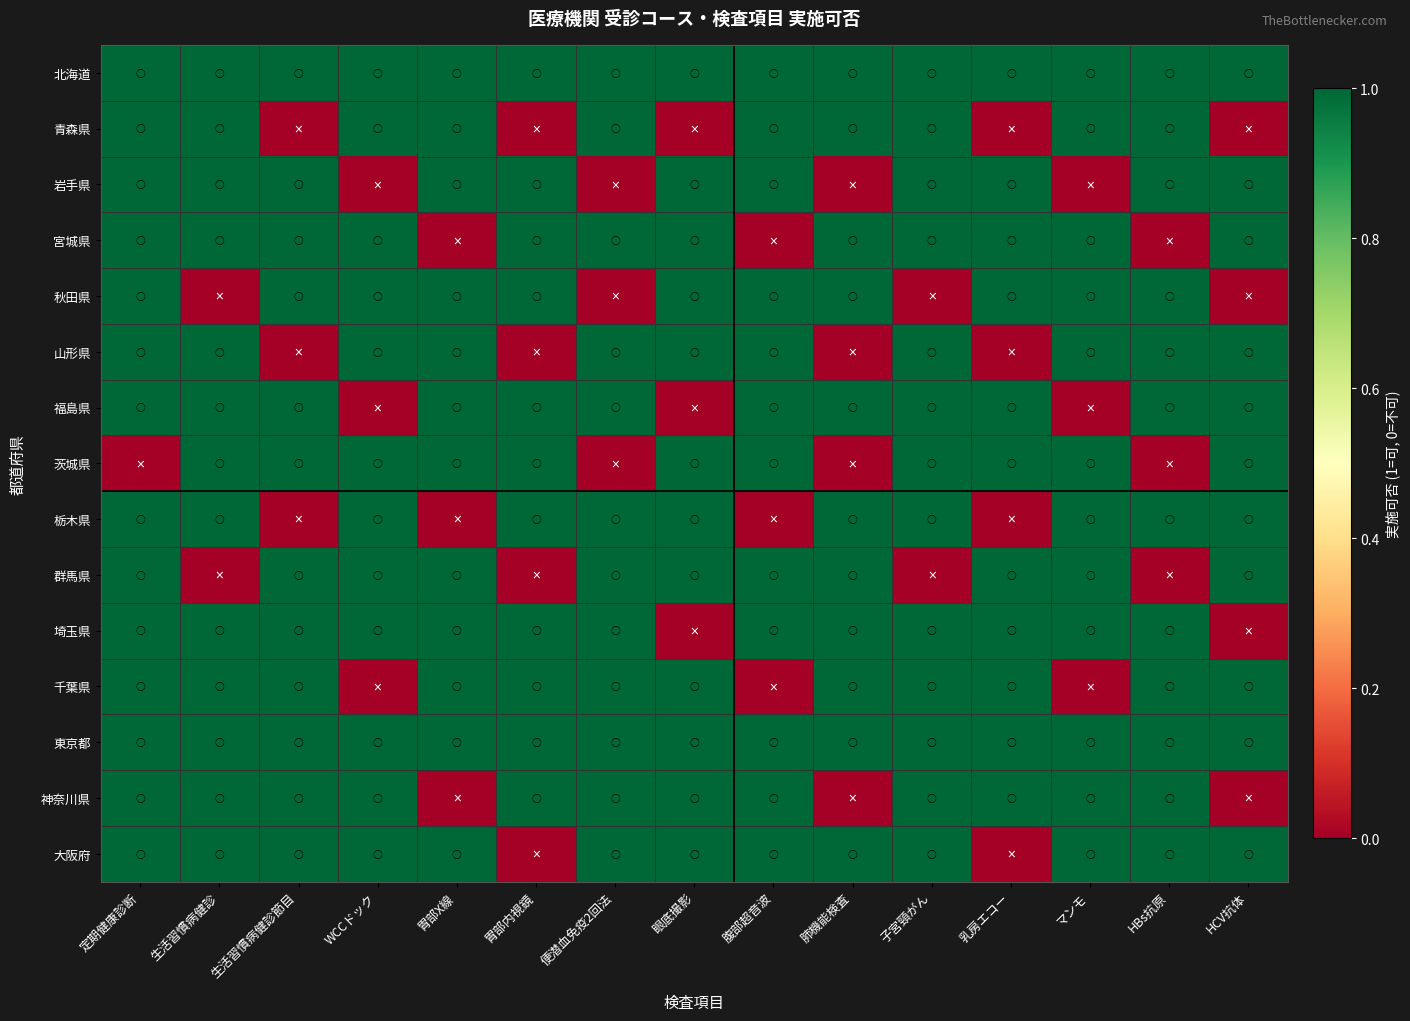

Rank the series by their maximum value, from highest to lowest.

北海道, 青森県, 岩手県, 宮城県, 秋田県, 山形県, 福島県, 茨城県, 栃木県, 群馬県, 埼玉県, 千葉県, 東京都, 神奈川県, 大阪府